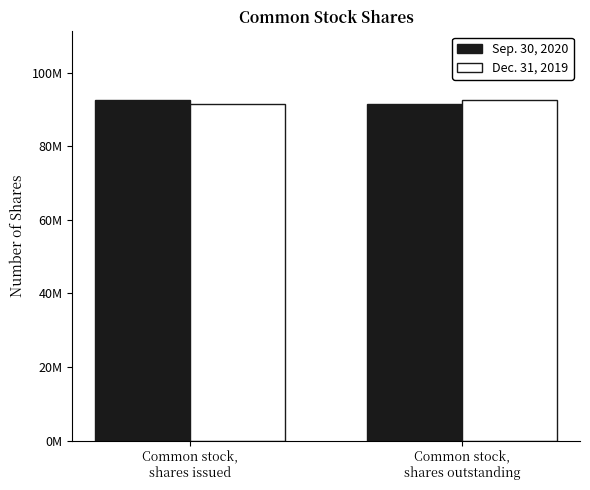

Reading right to left, what are all the values shown in this chart?

Sep. 30, 2020: 91576060	92692752
Dec. 31, 2019: 92692752	91576060